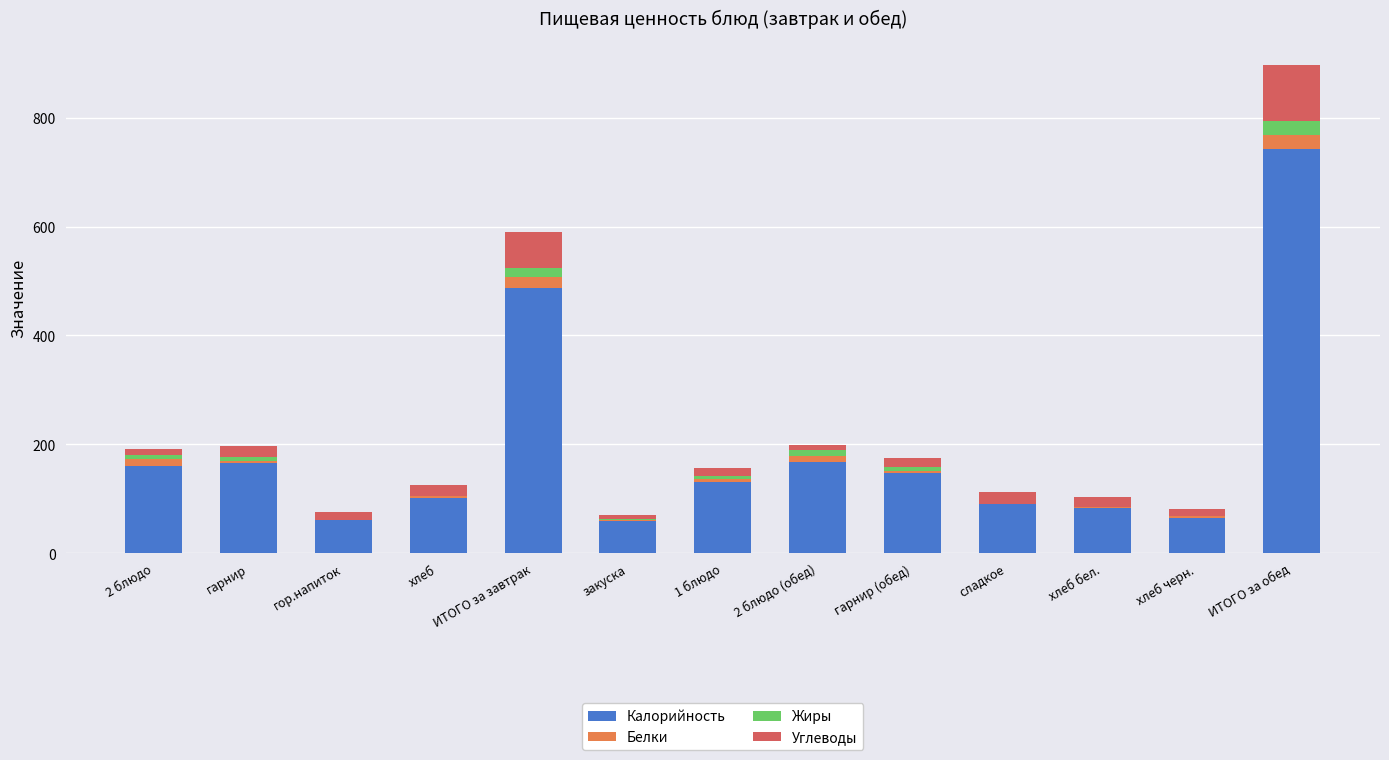

At which label does Калорийность reach its peak?

ИТОГО за обед